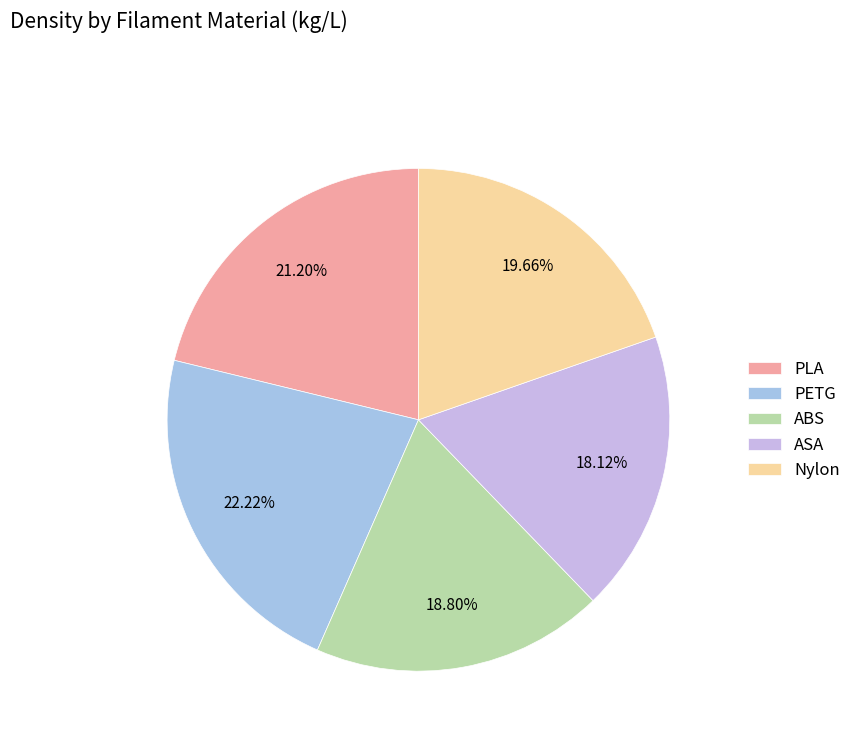

Which has a higher value, ABS or Nylon?

Nylon